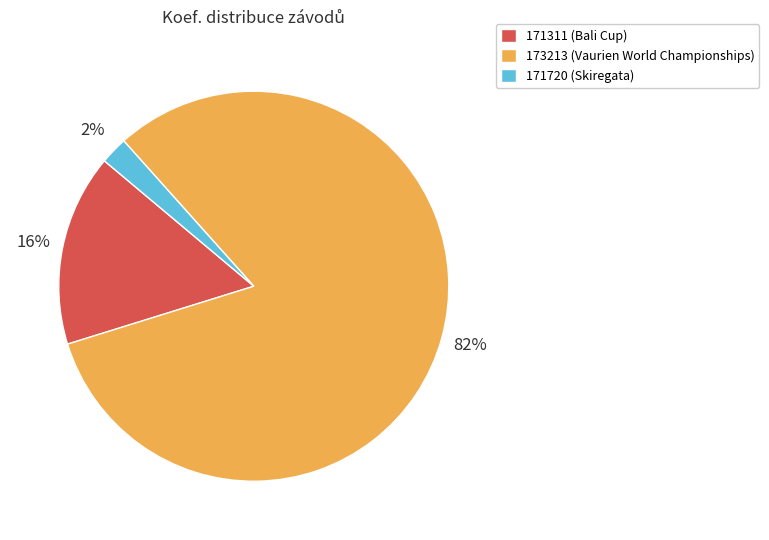

Rank the categories by value from highest to lowest.

173213, 171311, 171720